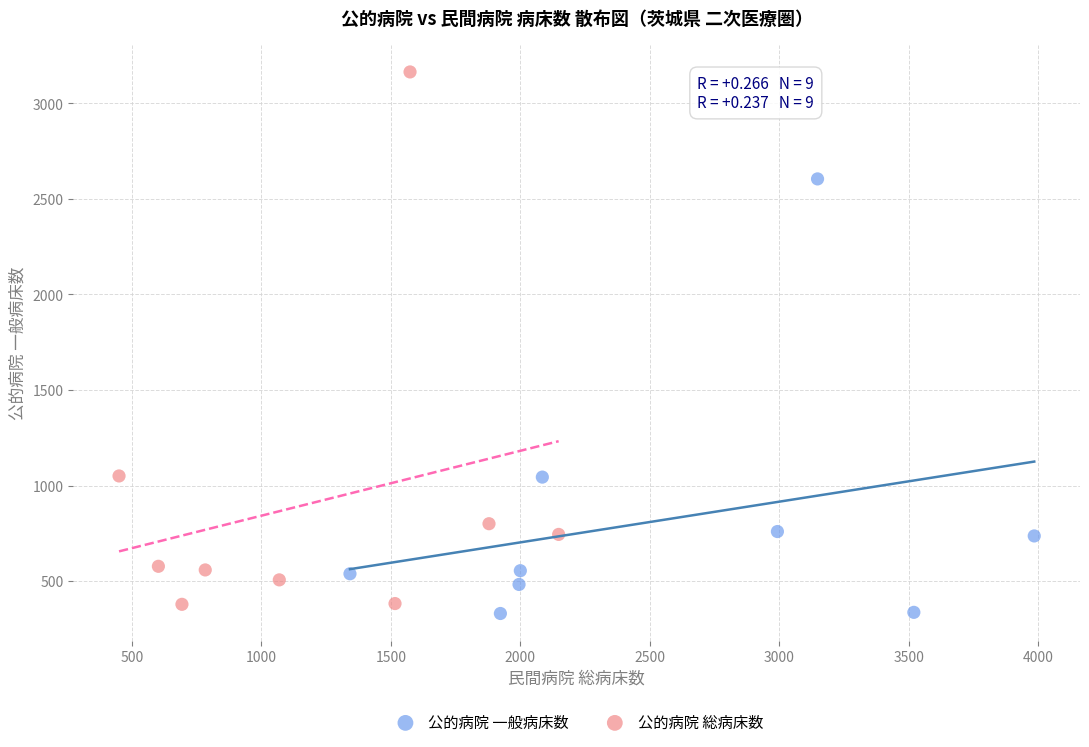

Which series has the largest Y range (max minus min)?

公的病院 総病床数